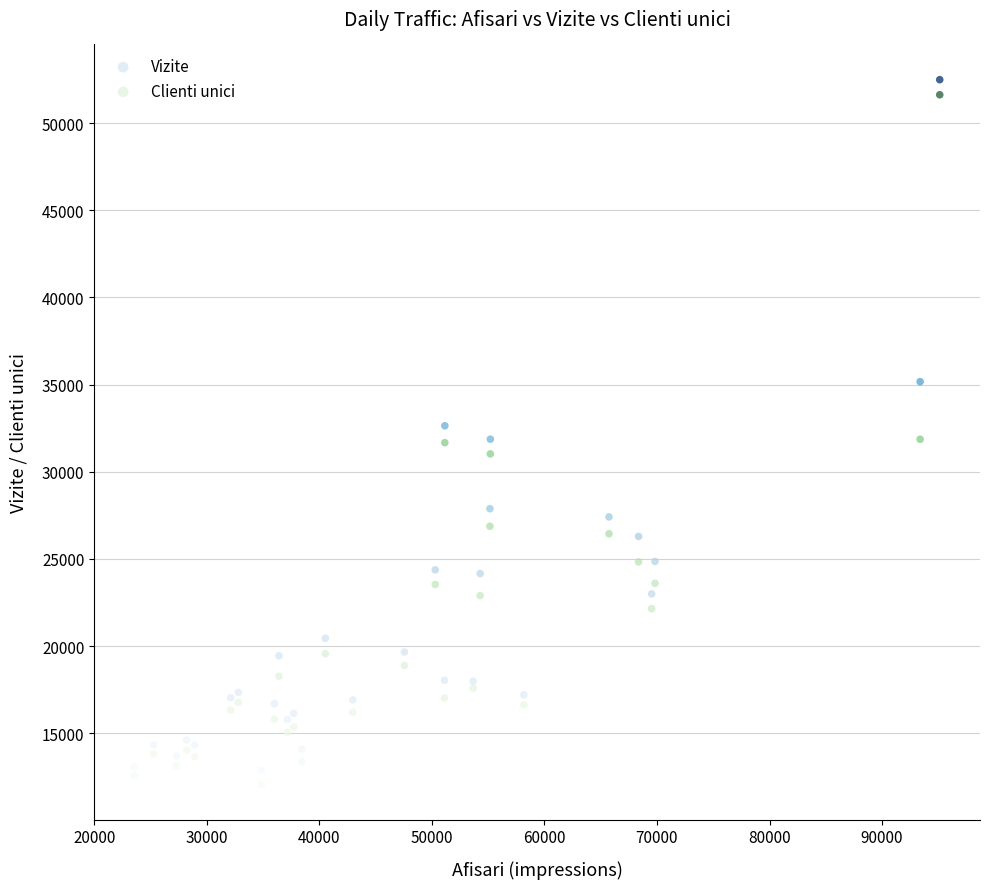

What are all the series names shown in the legend?

Vizite, Clienti unici